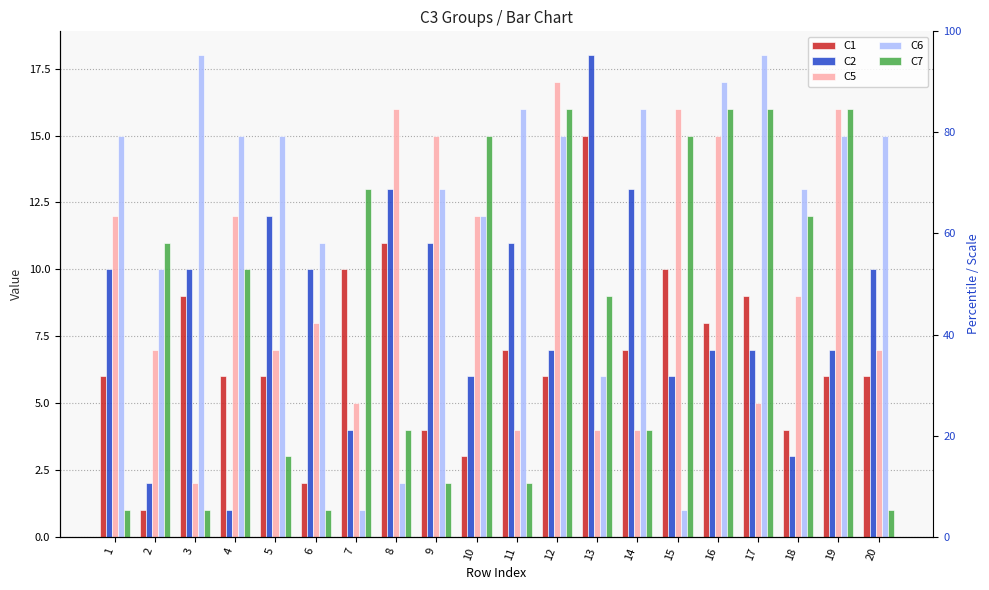

At 6, list the series in order from smallest to largest.

C7, C1, C5, C2, C6